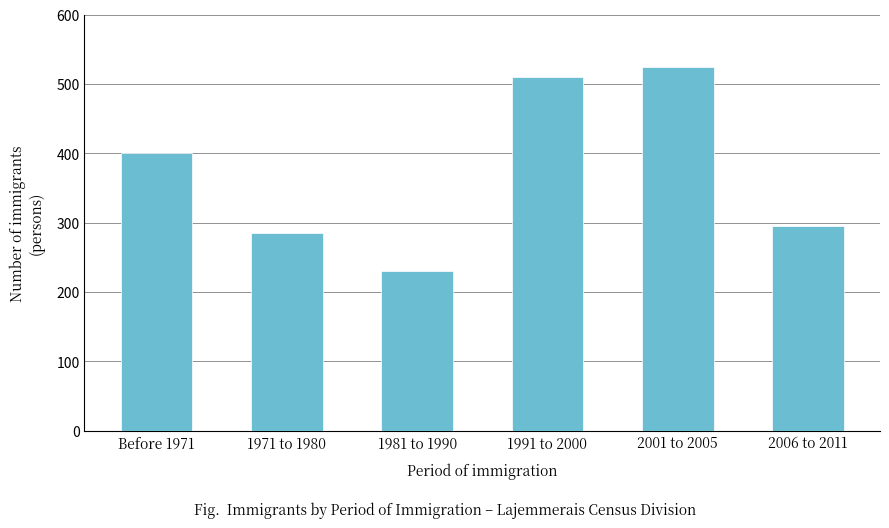

Which category has the highest value across all series?

2001 to 2005